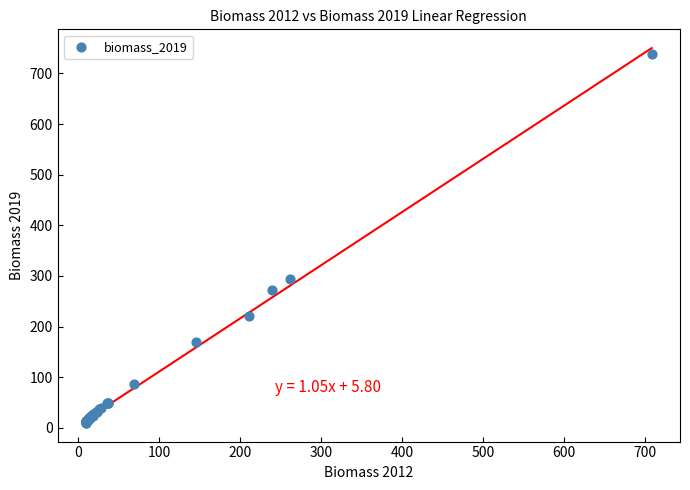

What Y value in the scatter plot is closest to 374?

294.0